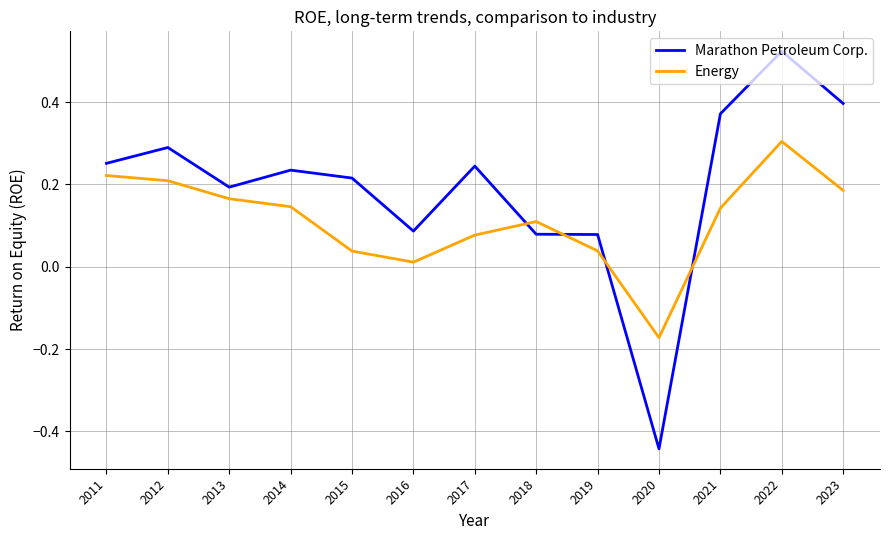

How many values in the Marathon Petroleum Corp. series exceed 0?

12